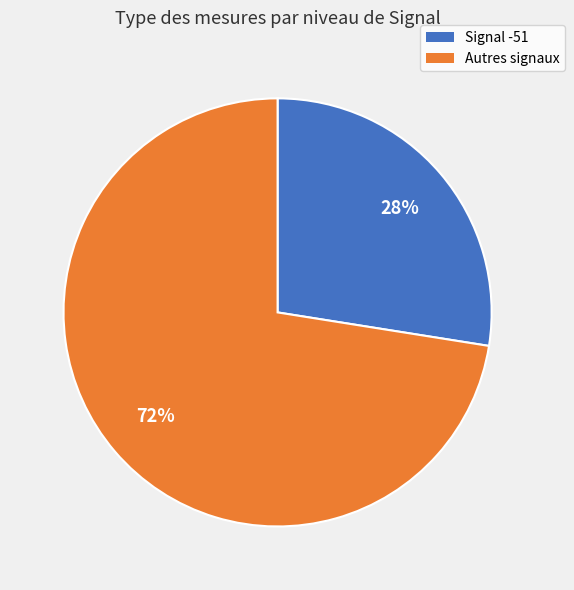

To the nearest percent, what is the average slice percentage?

50%